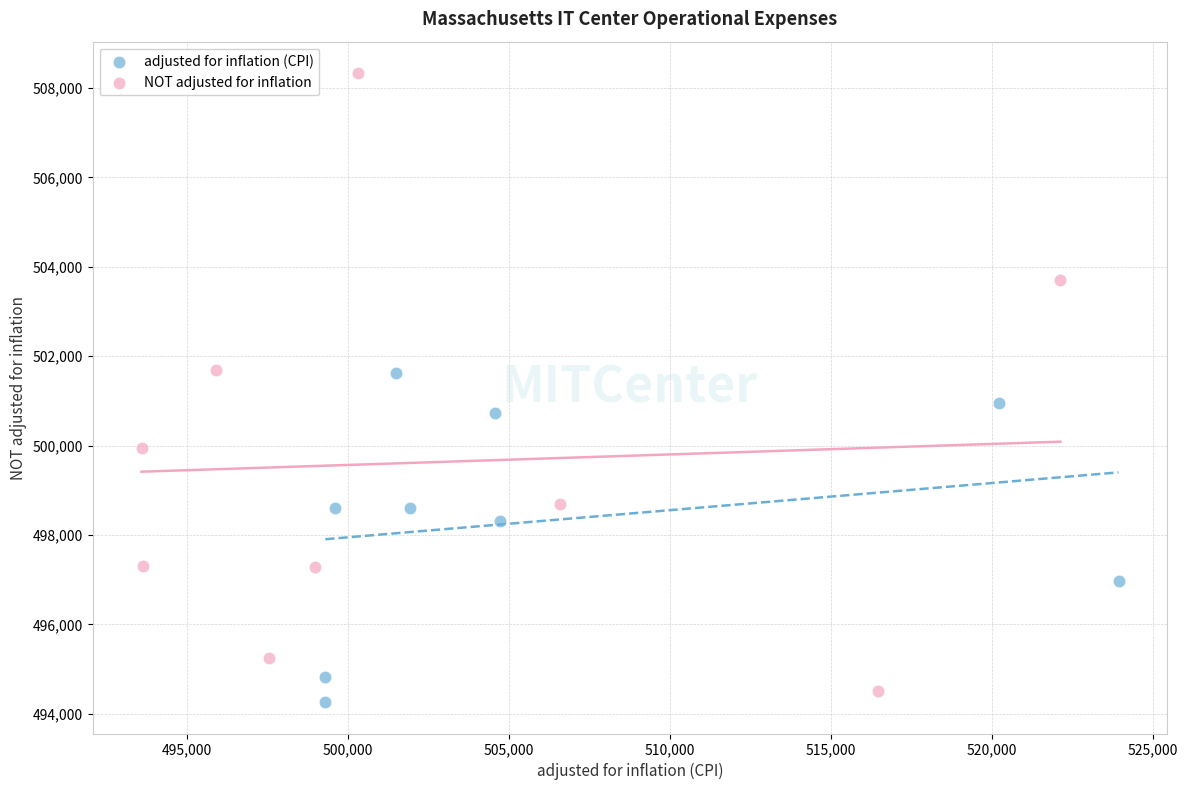

Which series contains the highest Y value?

NOT adjusted for inflation